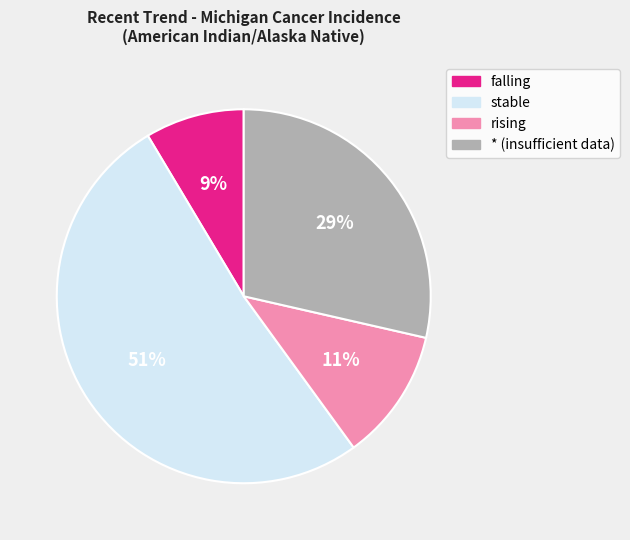

To the nearest percent, what is the average slice percentage?

25%